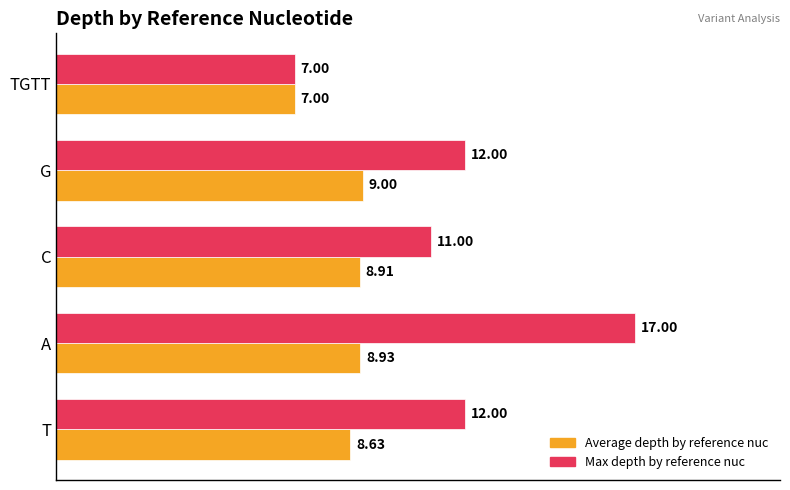

What is the difference between the Max depth by reference nuc values at A and C?

6.0